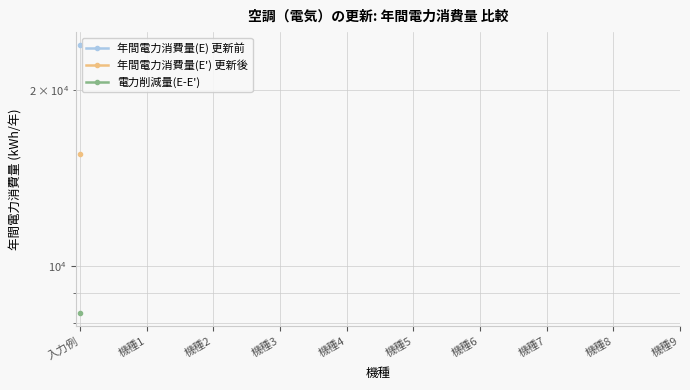

What position from the right is 機種3?

7